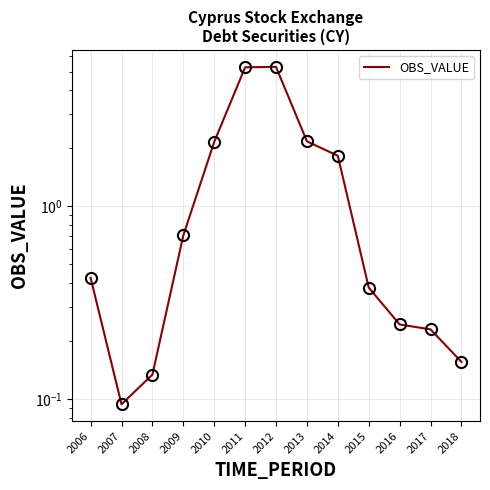

Where is the data nearest to the value 2?

2010